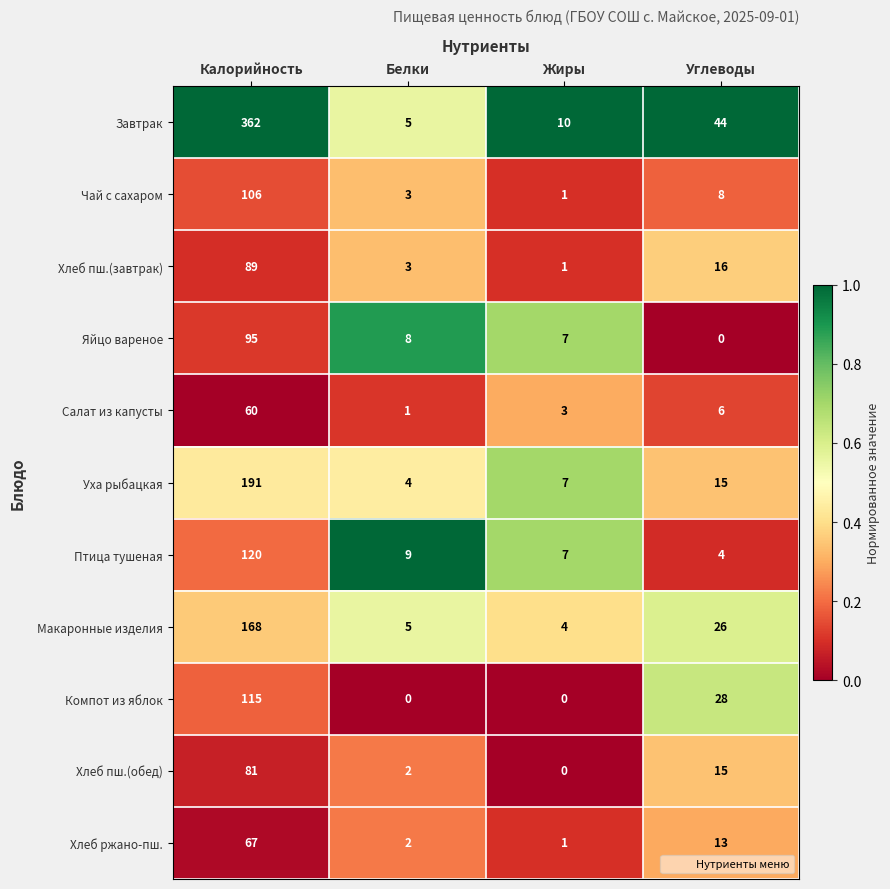

What is the spread (max minus min) of values at Калорийность?

302